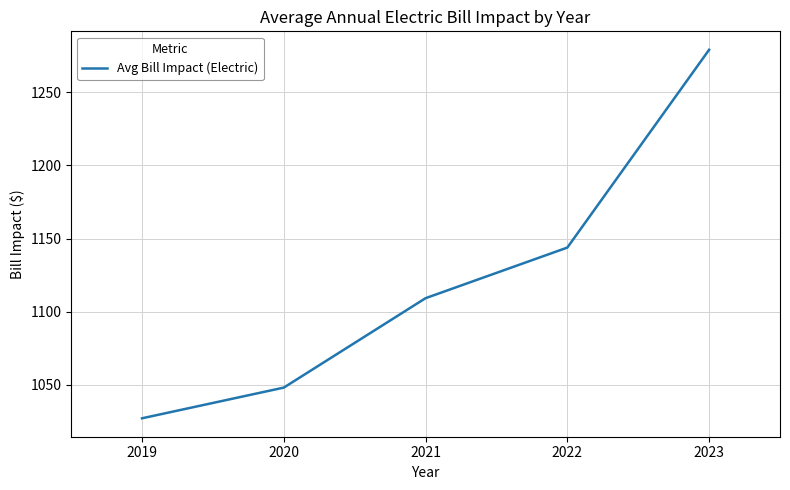

The value at 2021 is 1109.2. True or false?

True